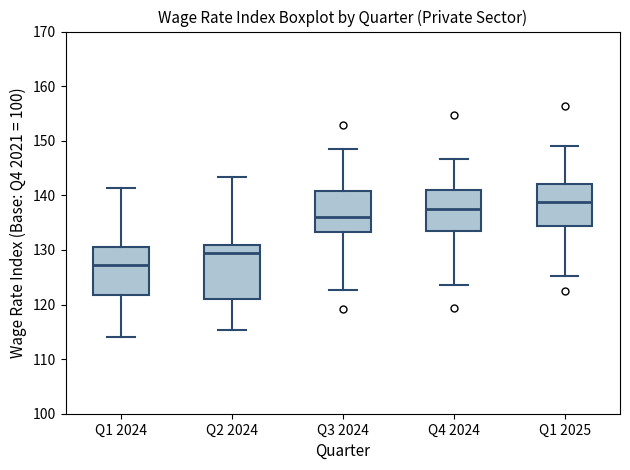

Where does the upper whisker of the box for Q1 2025 end on the y-axis? The values are not printed on the chart, so give them approximately, as read against the axis.

149